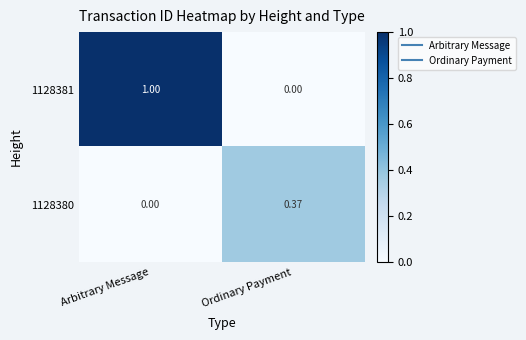

Is the value of 1128380 at Arbitrary Message greater than the value of 1128381 at Arbitrary Message?

No